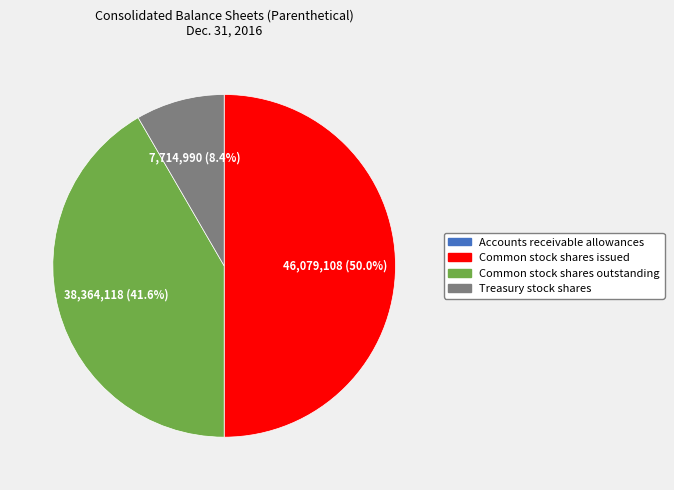

Is Common stock shares outstanding the majority of the pie?

No